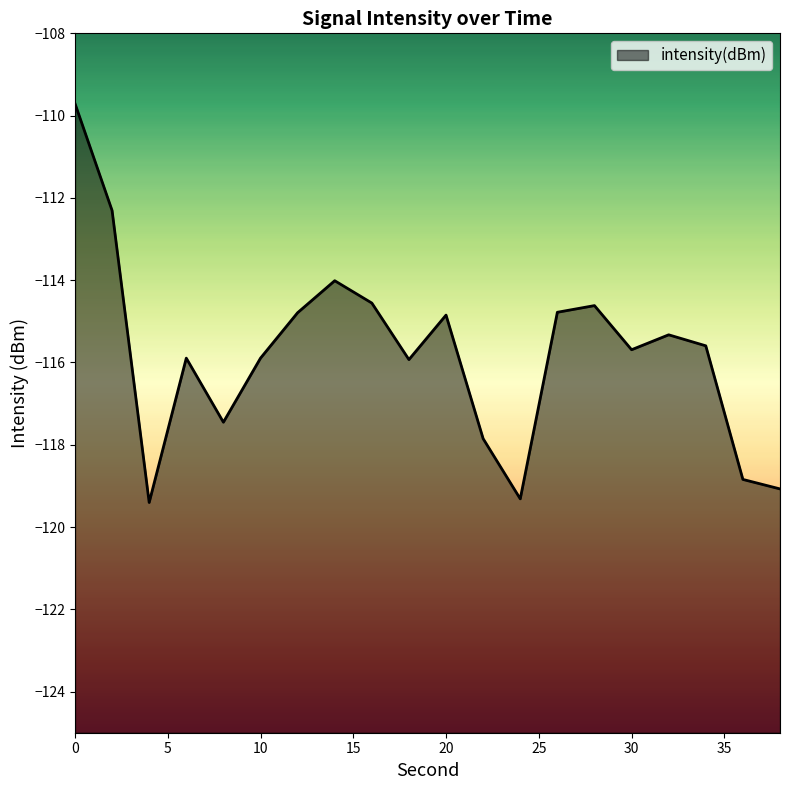

What is the change in value from 2 to 24?

-7.0